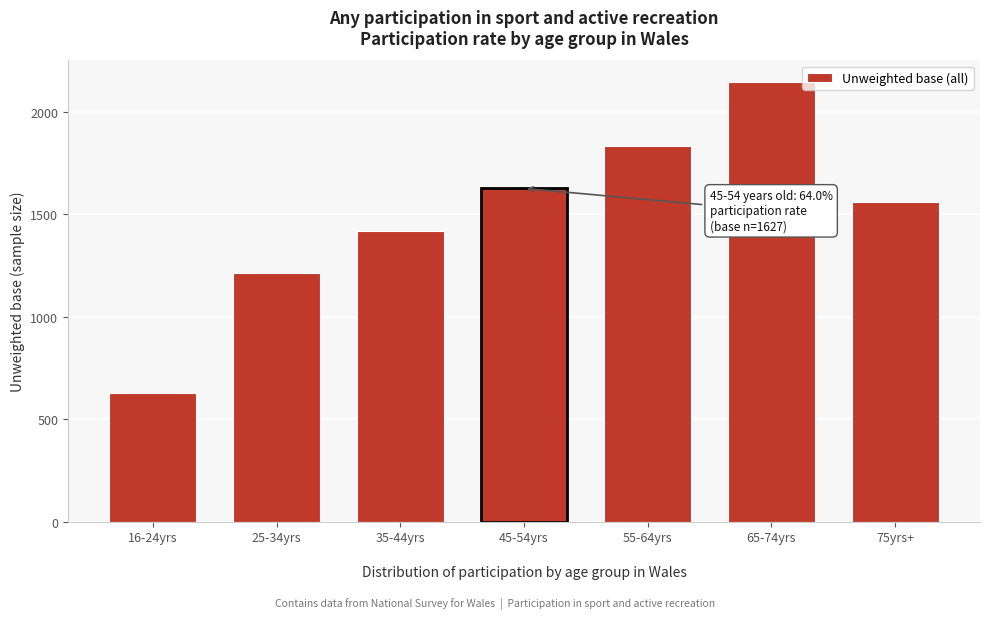

Reading left to right, what are all the values shown in this chart?

629	1212	1418	1627	1836	2144	1560